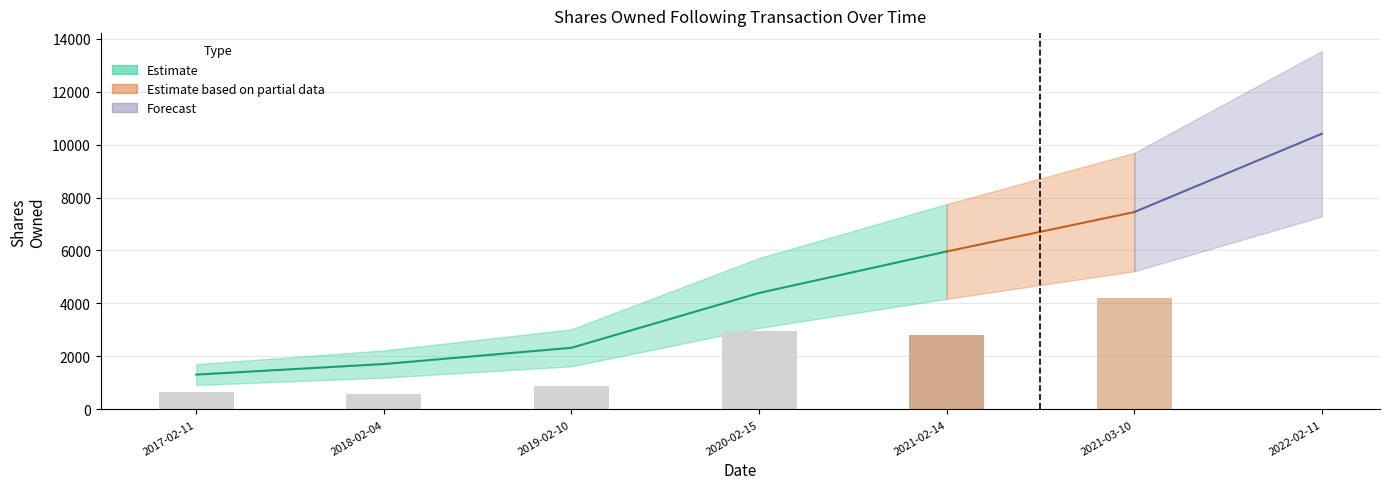

Reading left to right, transcribe all the data shown in this chart.

transactionShares: 650	580	890	2950	2800	4223	5100
sharesOwnedFollowingTransaction: 1315	1714	2327	4396	5962	7450	10407
pctchgSharesOwned: 98	51	62	204	89	131	96